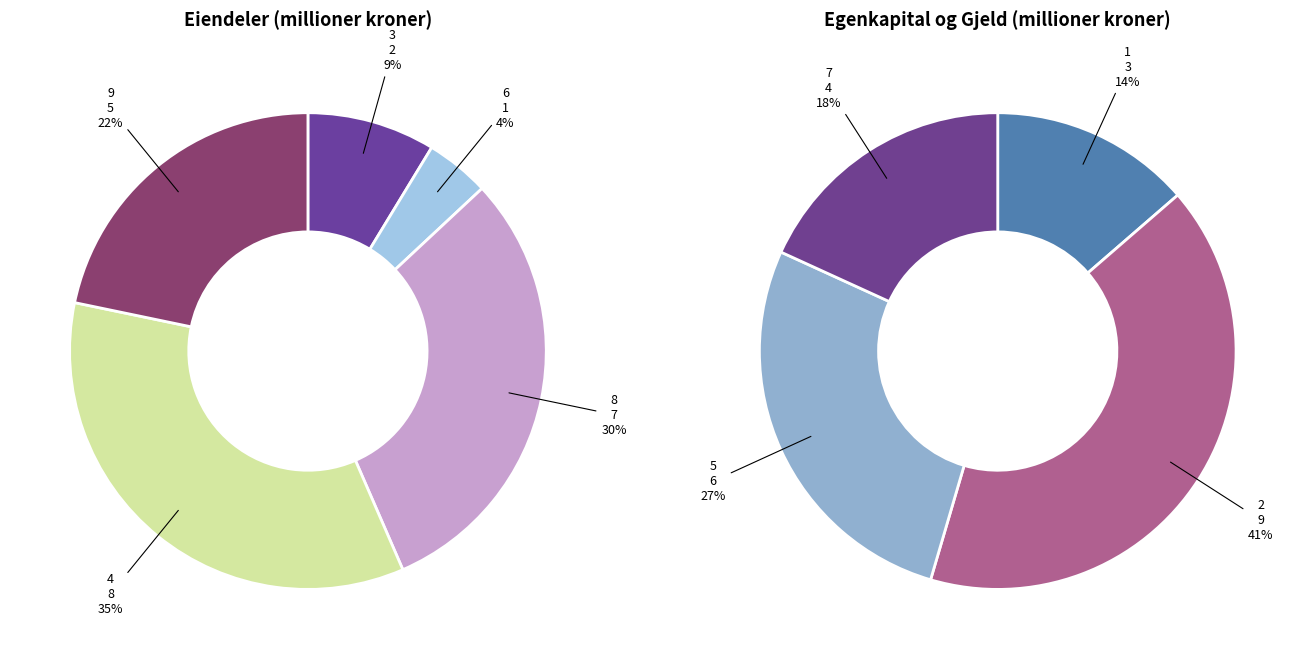

Does 9 represent more than half of the total?

No